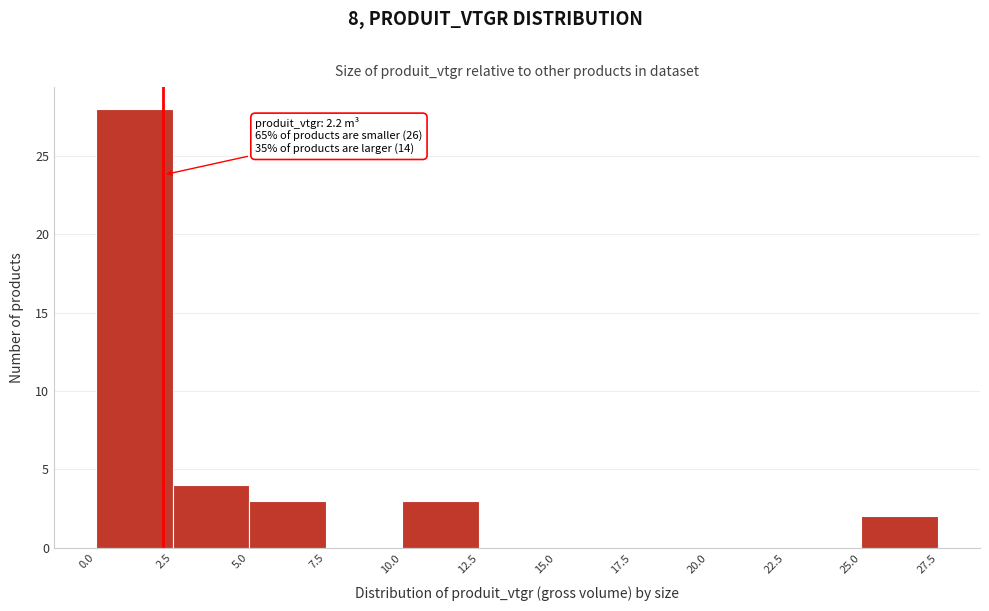

Which range on the x-axis has the tallest bar?

0.0 to 2.5